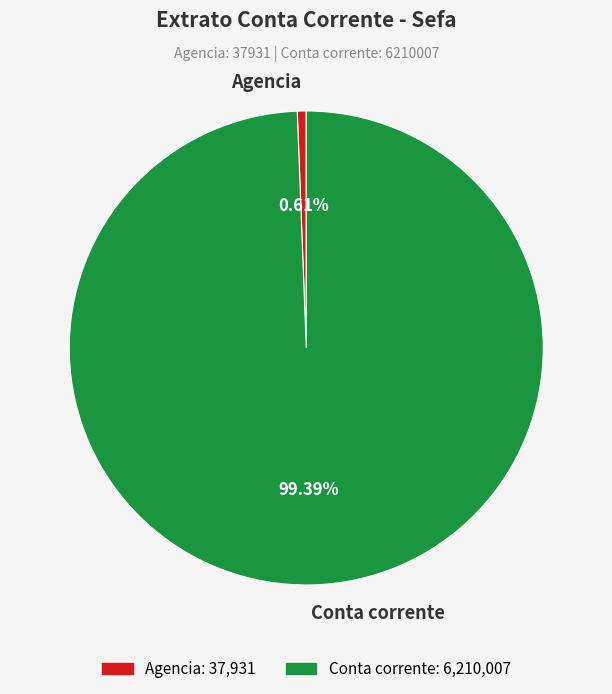

To the nearest percent, what is the combined percentage of Conta corrente and Agencia?

100%